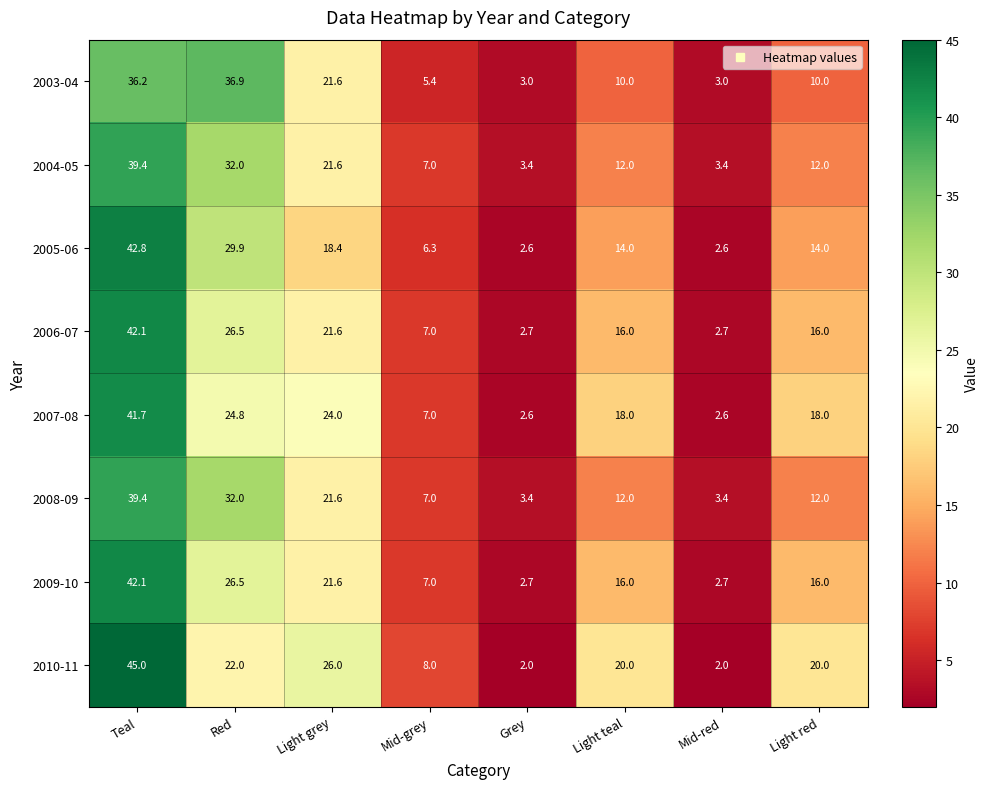

What is the lowest value of the 2007-08 series?

2.6